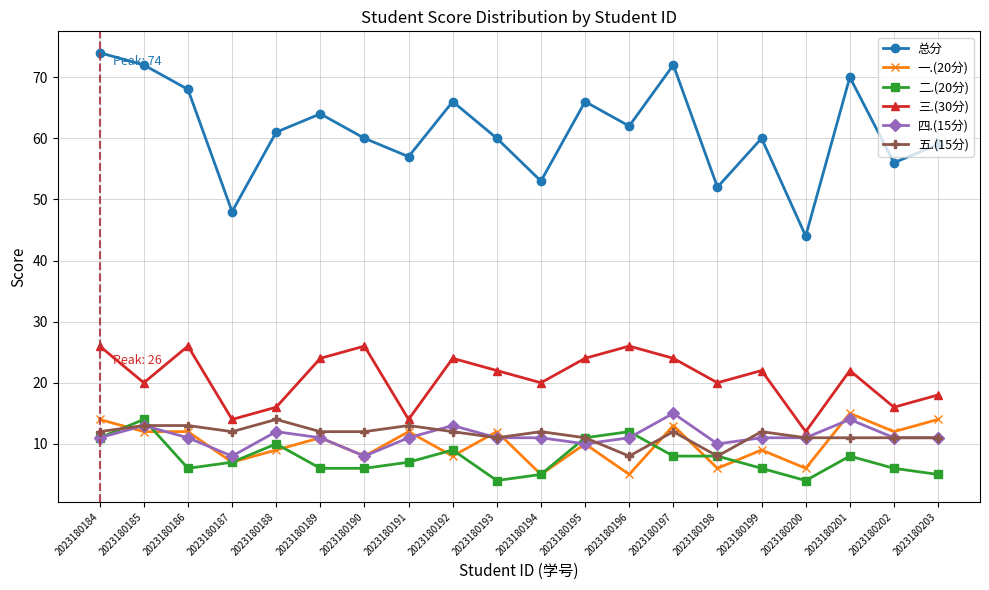

After their last crossing, which series has the higher values: 五.(15分) or 一.(20分)?

一.(20分)